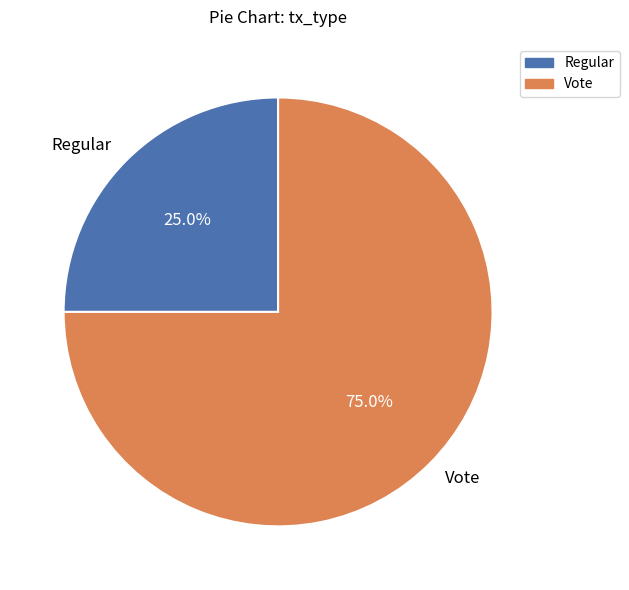

Which has a higher value, Regular or Vote?

Vote